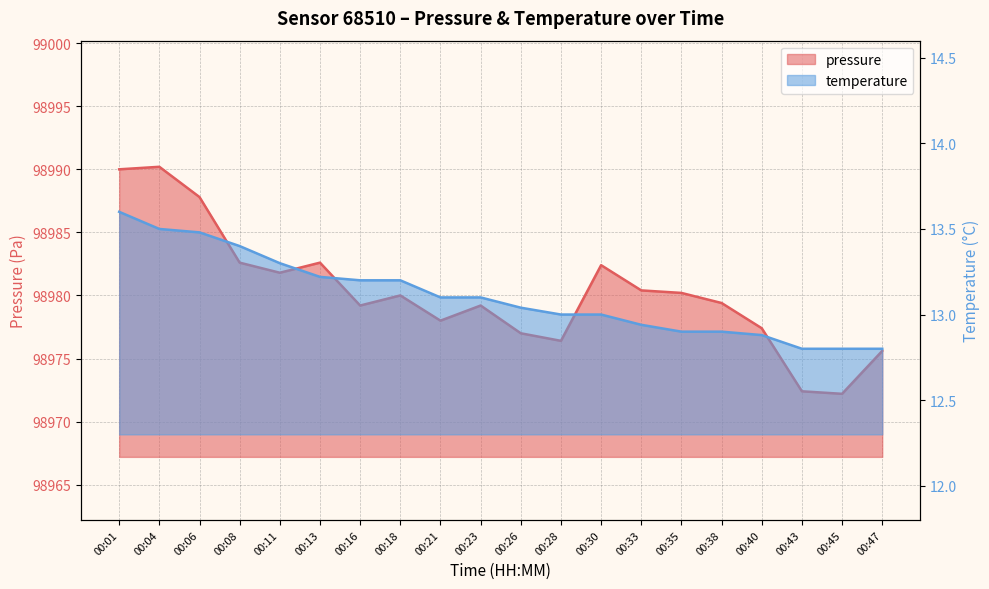

What is the difference between the maximum and second lowest values in the temperature series?

0.8